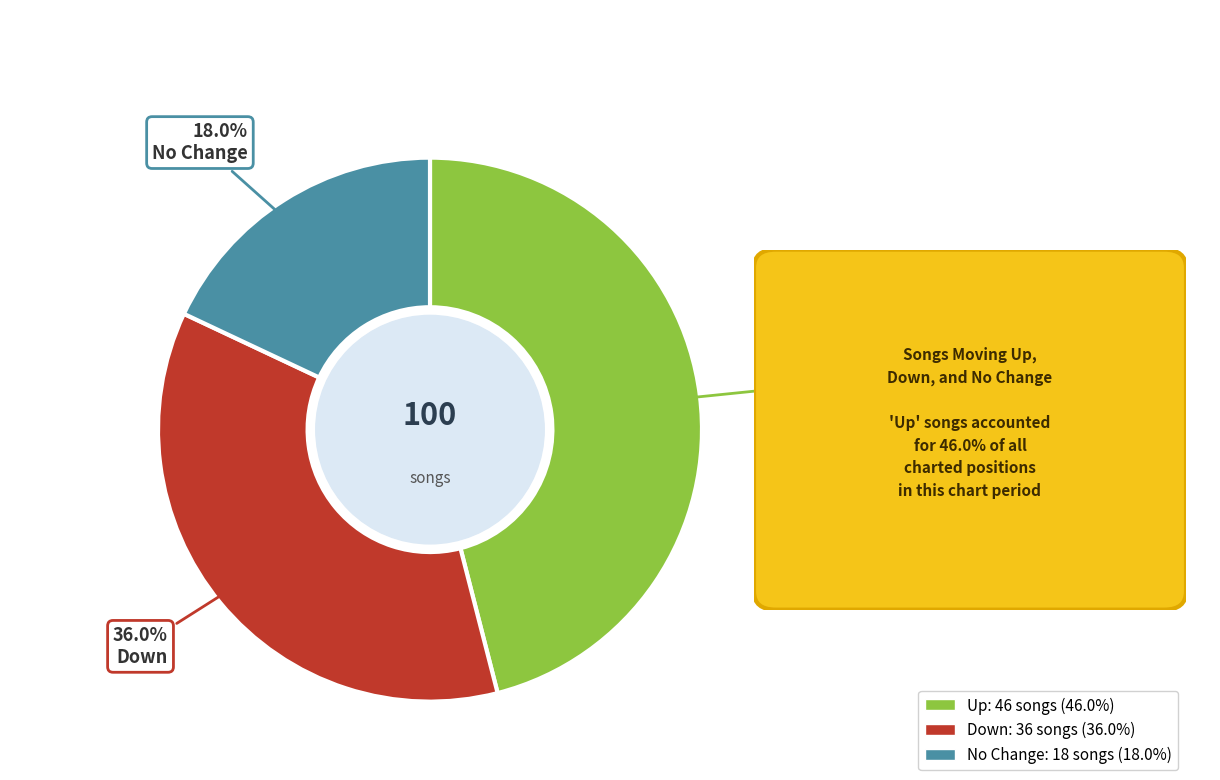

Between Down: 36 songs (36.0%) and No Change: 18 songs (18.0%), which is larger?

Down: 36 songs (36.0%)